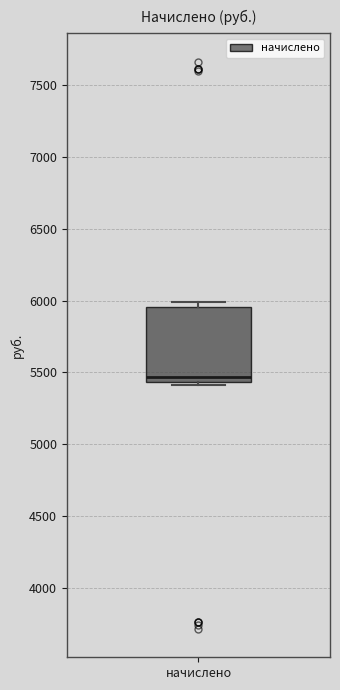

Where is the upper edge of the box for начислено on the y-axis? The values are not printed on the chart, so give them approximately, as read against the axis.

5950